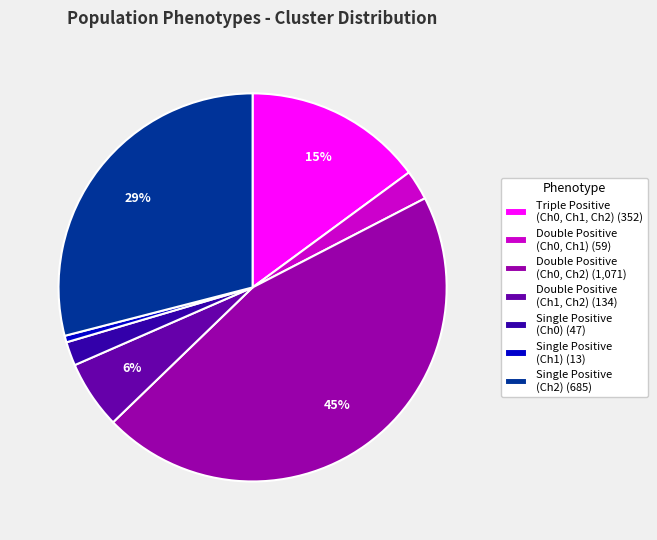

To the nearest percent, what is the combined percentage of Triple Positive (Ch0, Ch1, Ch2) (352) and Single Positive (Ch2) (685)?

44%